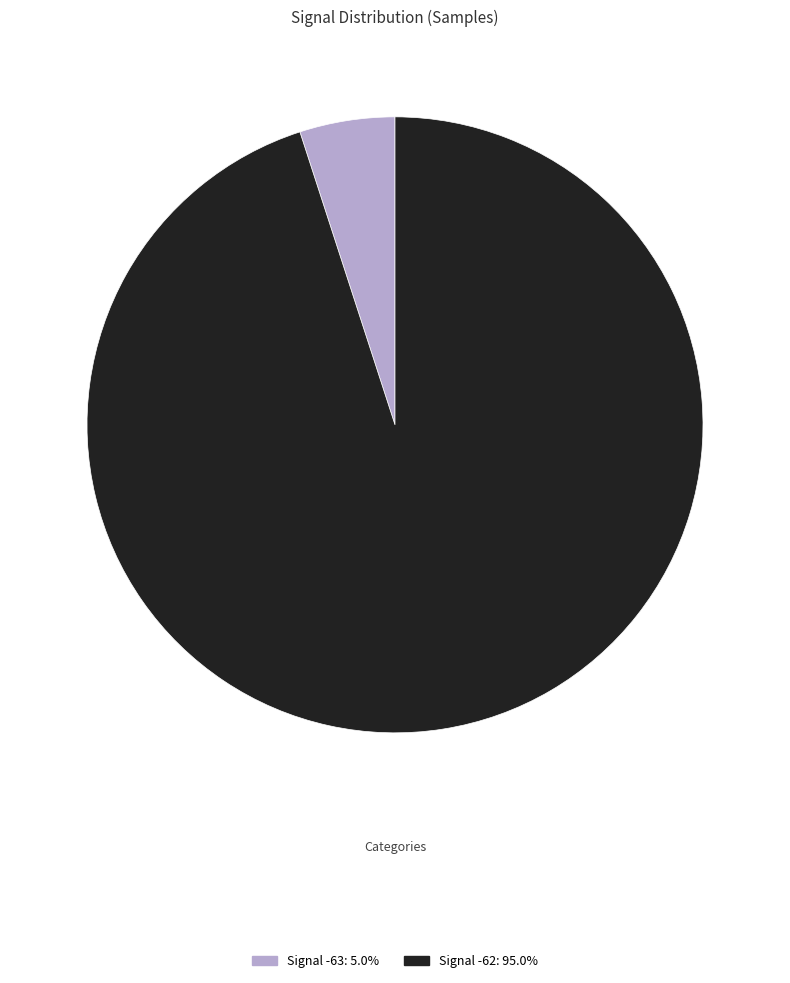

Is the sum of Signal -62: 95.0% and Signal -63: 5.0% greater than half?

Yes